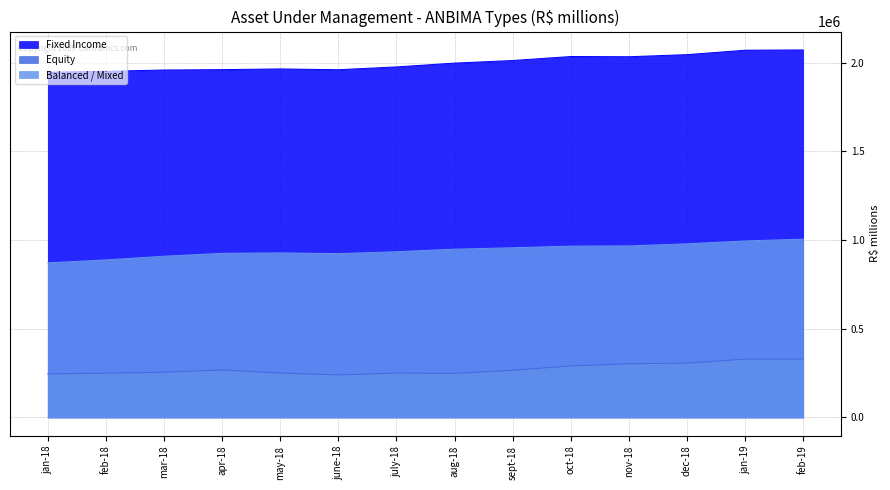

Reading right to left, list all the values displayed in this chart.

Fixed Income: 2071222.6	2069675.8	2044755.4	2032922.8	2034126.8	2011628.1	1997125.9	1975458.6	1959733.2	1964224.0	1960243.6	1958117.3	1950709.3	1945976.8
Equity: 329058.0	328589.4	305677.4	302468.0	290342.4	265562.5	248195.1	249855.7	239312.8	249847.7	267369.8	254811.8	249277.3	245462.9
Balanced / Mixed: 1004988.9	994762.2	978461.2	966766.0	965439.5	956291.5	948312.5	933919.5	923142.6	927382.0	924981.8	908574.1	887775.7	871397.5